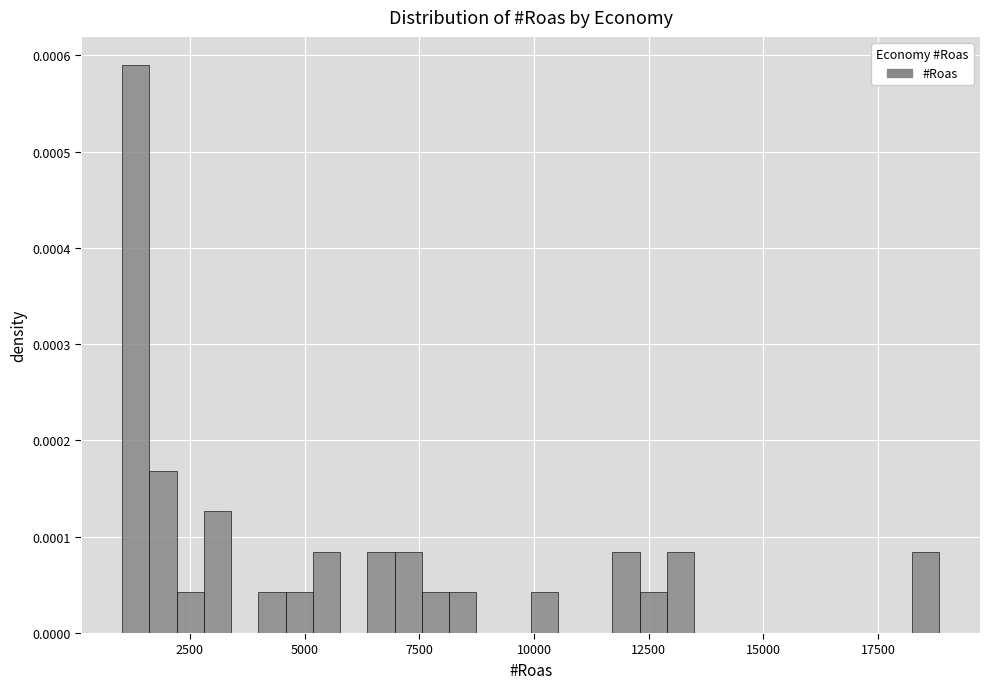

Read against the x-axis, roughly where is the centre of the tallest bar?

1500